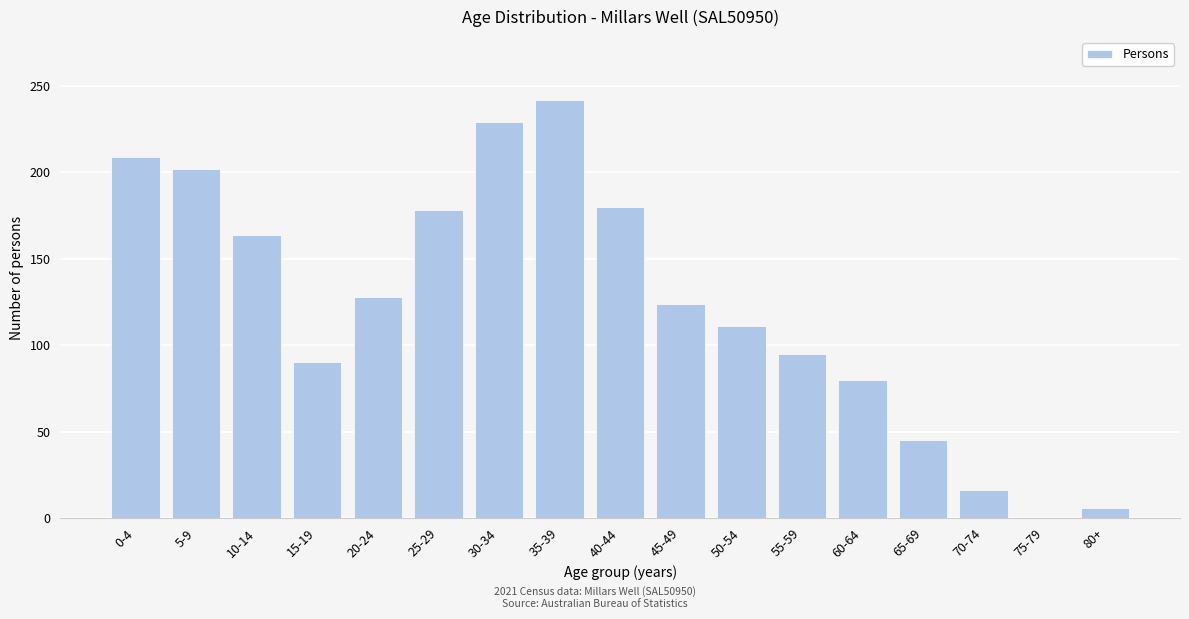

Reading left to right, what are all the values shown in this chart?

0-4=209	5-9=202	10-14=164	15-19=90	20-24=128	25-29=178	30-34=229	35-39=242	40-44=180	45-49=124	50-54=111	55-59=95	60-64=80	65-69=45	70-74=16	75-79=0	80+=6